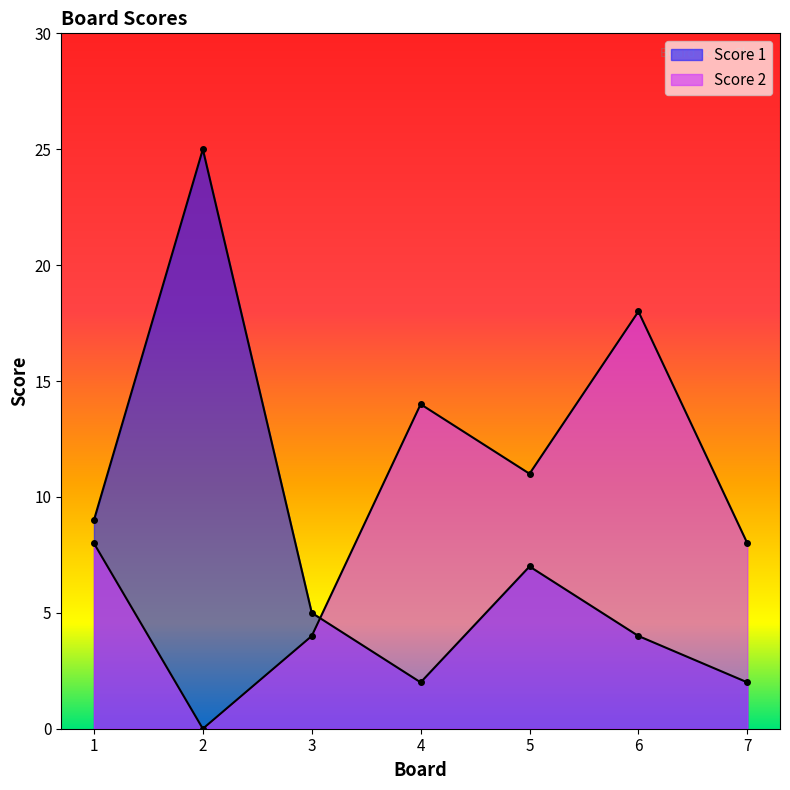

Does the chart display data point markers on the line(s)?

Yes